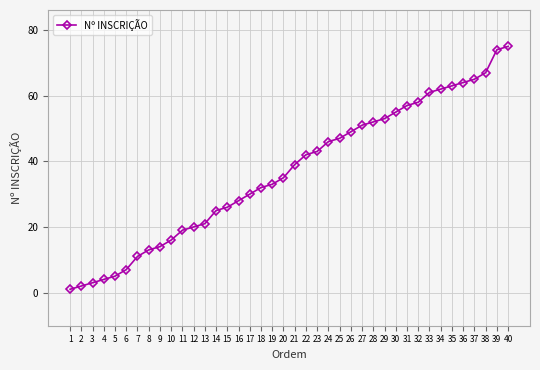

Between 9 and 39, which is larger?

39